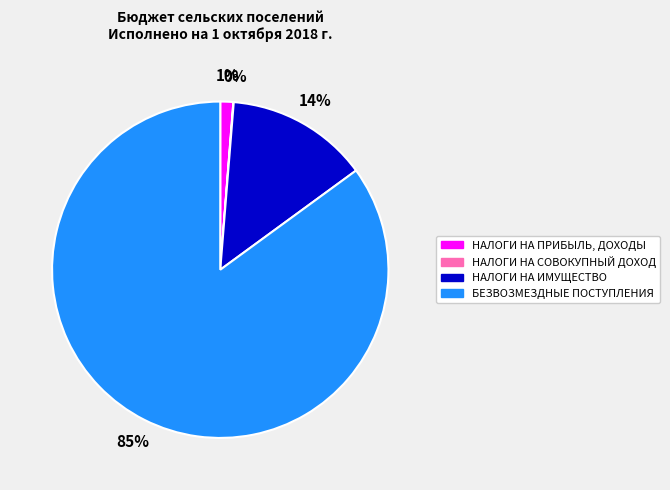

Do НАЛОГИ НА ИМУЩЕСТВО and НАЛОГИ НА ПРИБЫЛЬ, ДОХОДЫ together represent more than half of the pie?

No